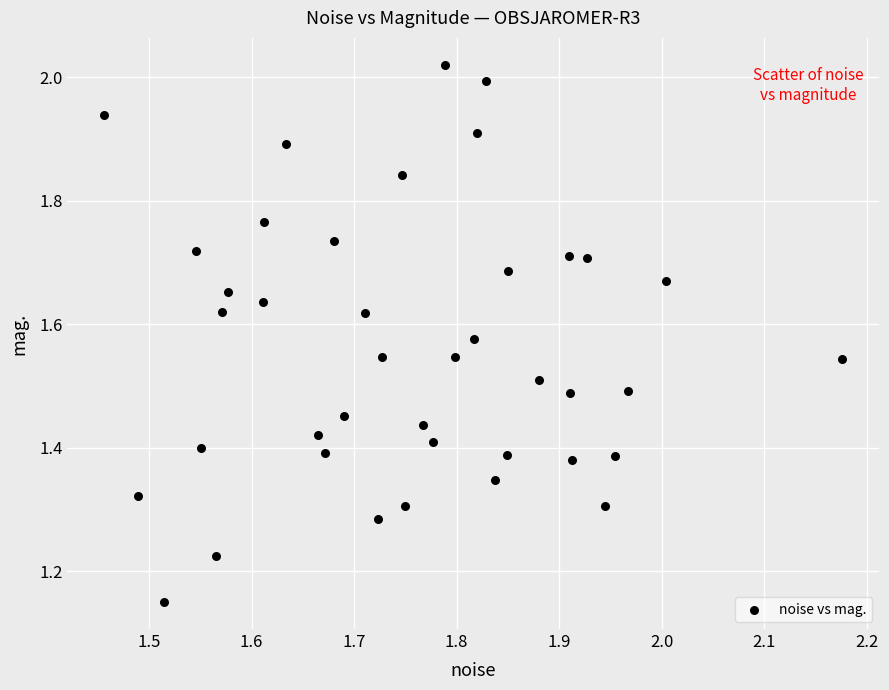

What is the range of X values (max minus min)?

0.7